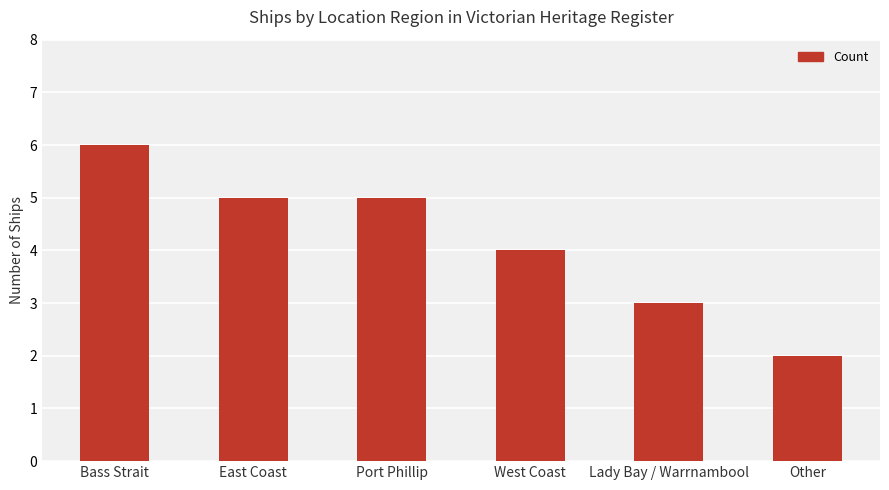

What is the average value?

4